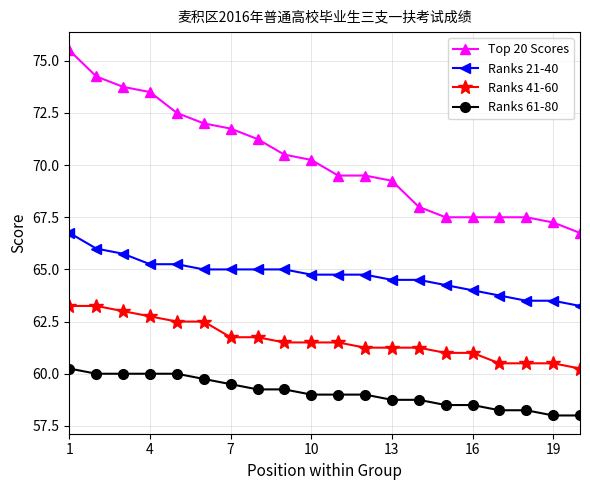

How many distinct data groups are displayed?

4